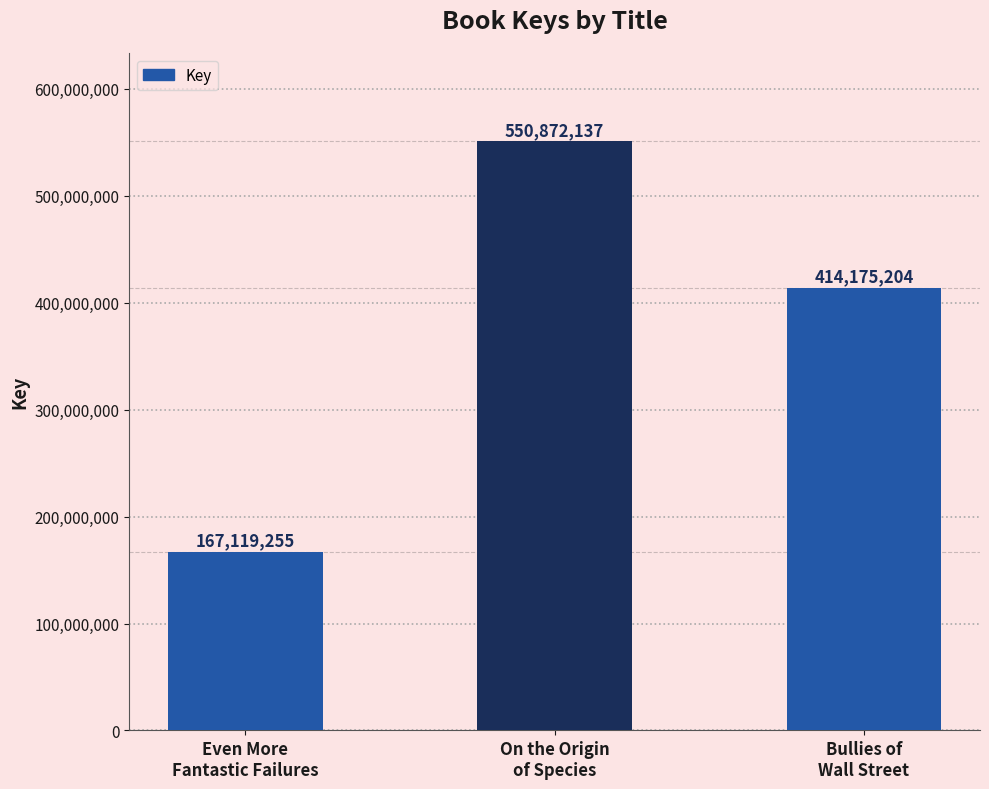

Where does the data first go above 414175204?

On the Origin
of Species